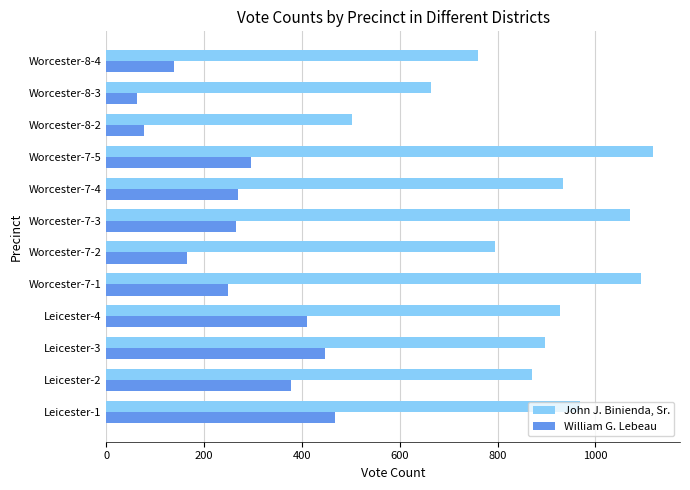

The value of William G. Lebeau at Leicester-2 is 378. True or false?

True